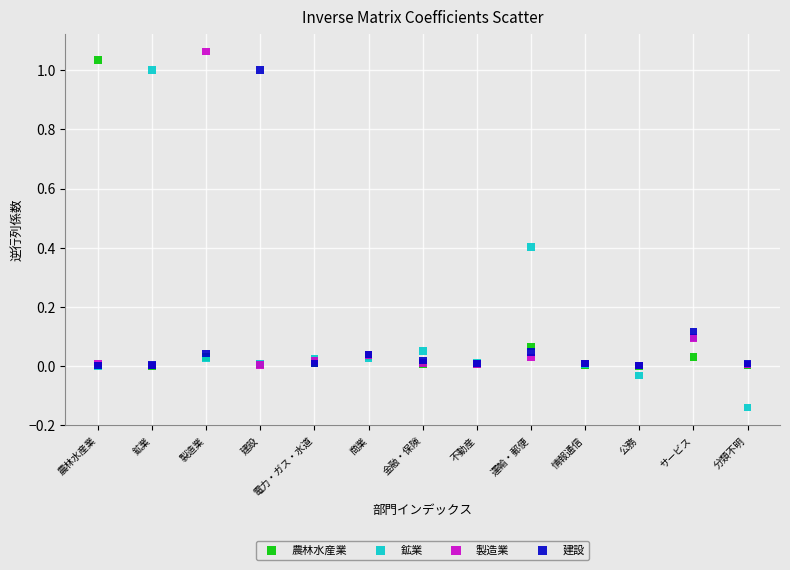

What are all the series names shown in the legend?

農林水産業, 鉱業, 製造業, 建設